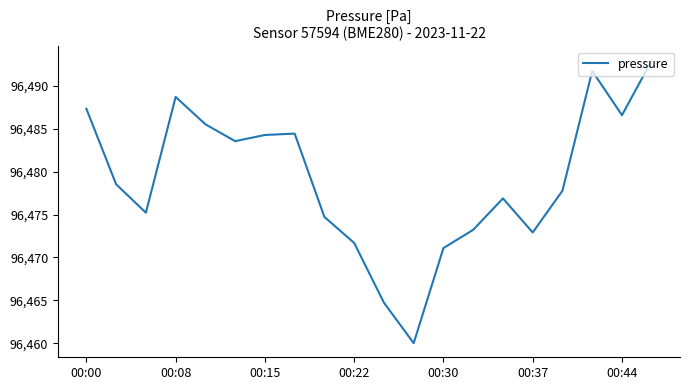

Reading left to right, list all the values displayed in this chart.

96487.3	96478.5	96475.2	96488.7	96485.5	96483.6	96484.3	96484.4	96474.7	96471.7	96464.7	96460.0	96471.1	96473.2	96476.9	96472.9	96477.8	96491.8	96486.6	96493.0